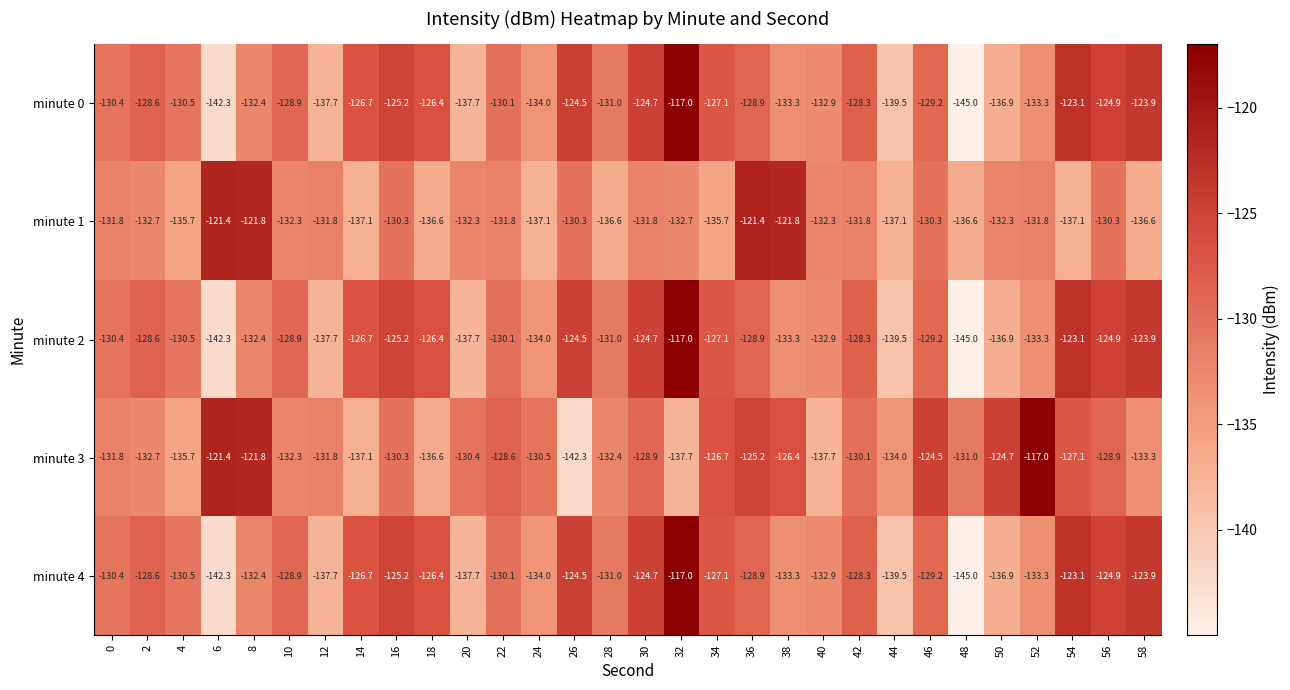

What is the difference between the minute 0 values at 24 and 42?

5.7